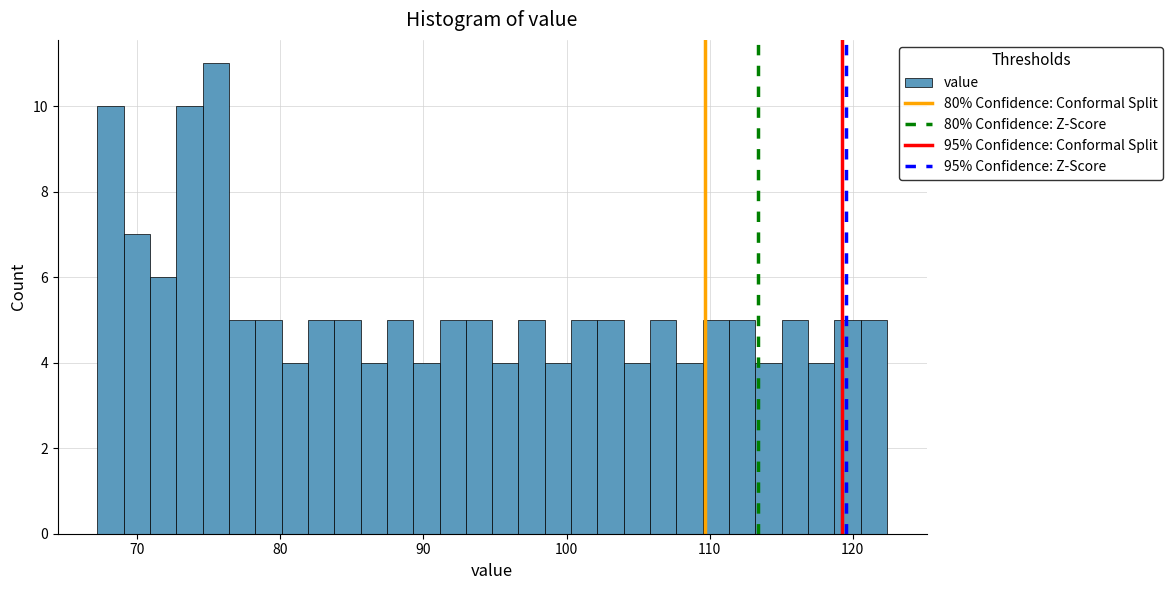

Around what value on the x-axis is the tallest bar? Give the approximate position of its centre, as read against the axis.

75